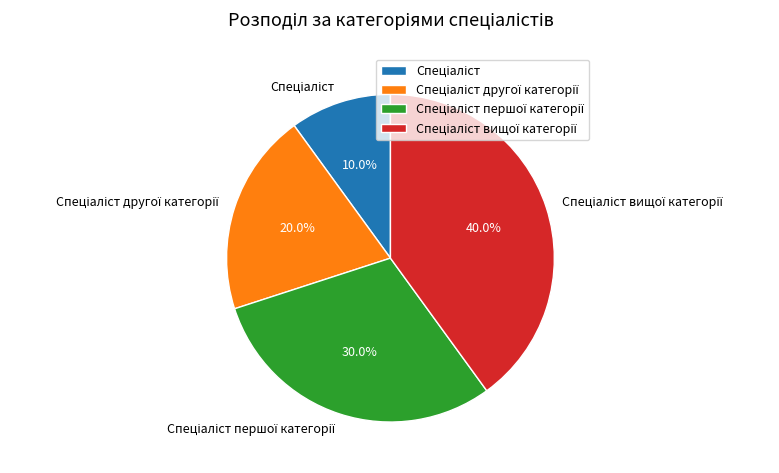

Is there a majority slice in this chart?

No